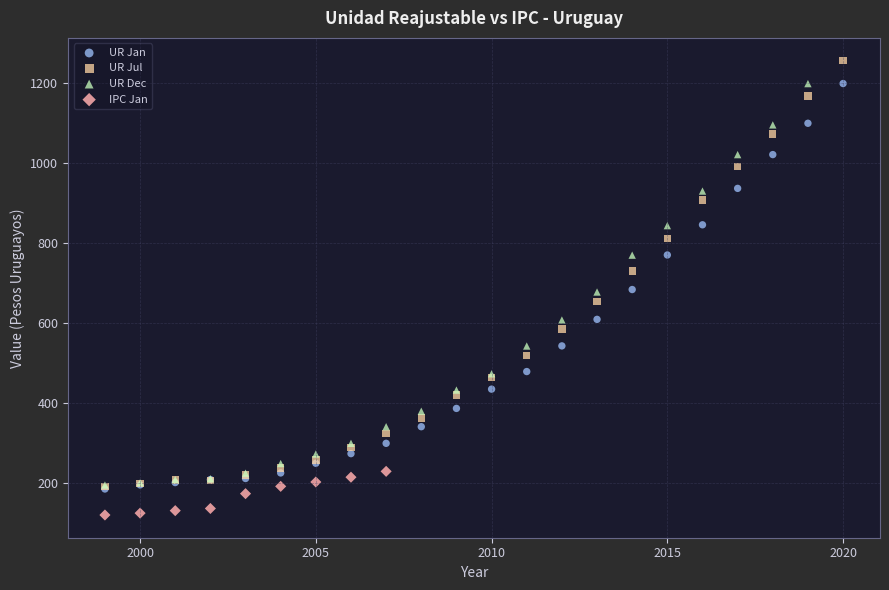

Which series reaches the maximum Y coordinate?

UR Jul